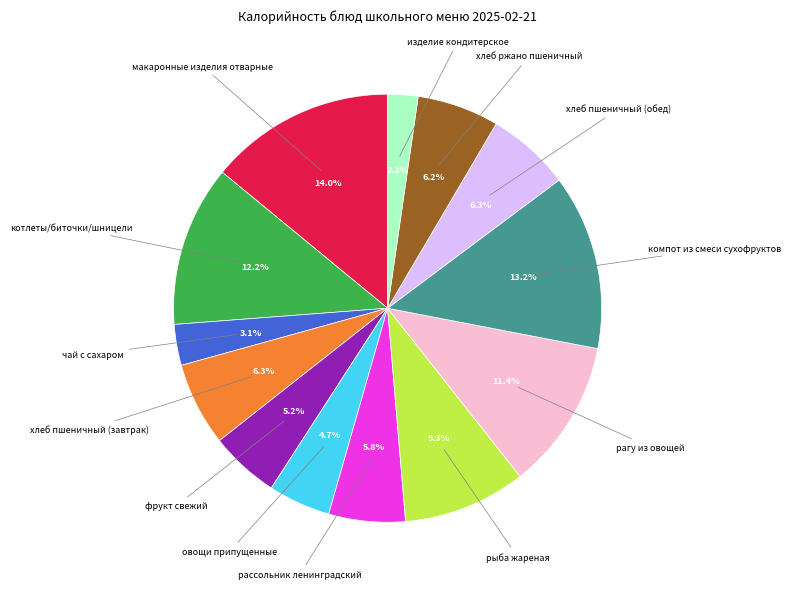

How many slices are in this pie chart?

13